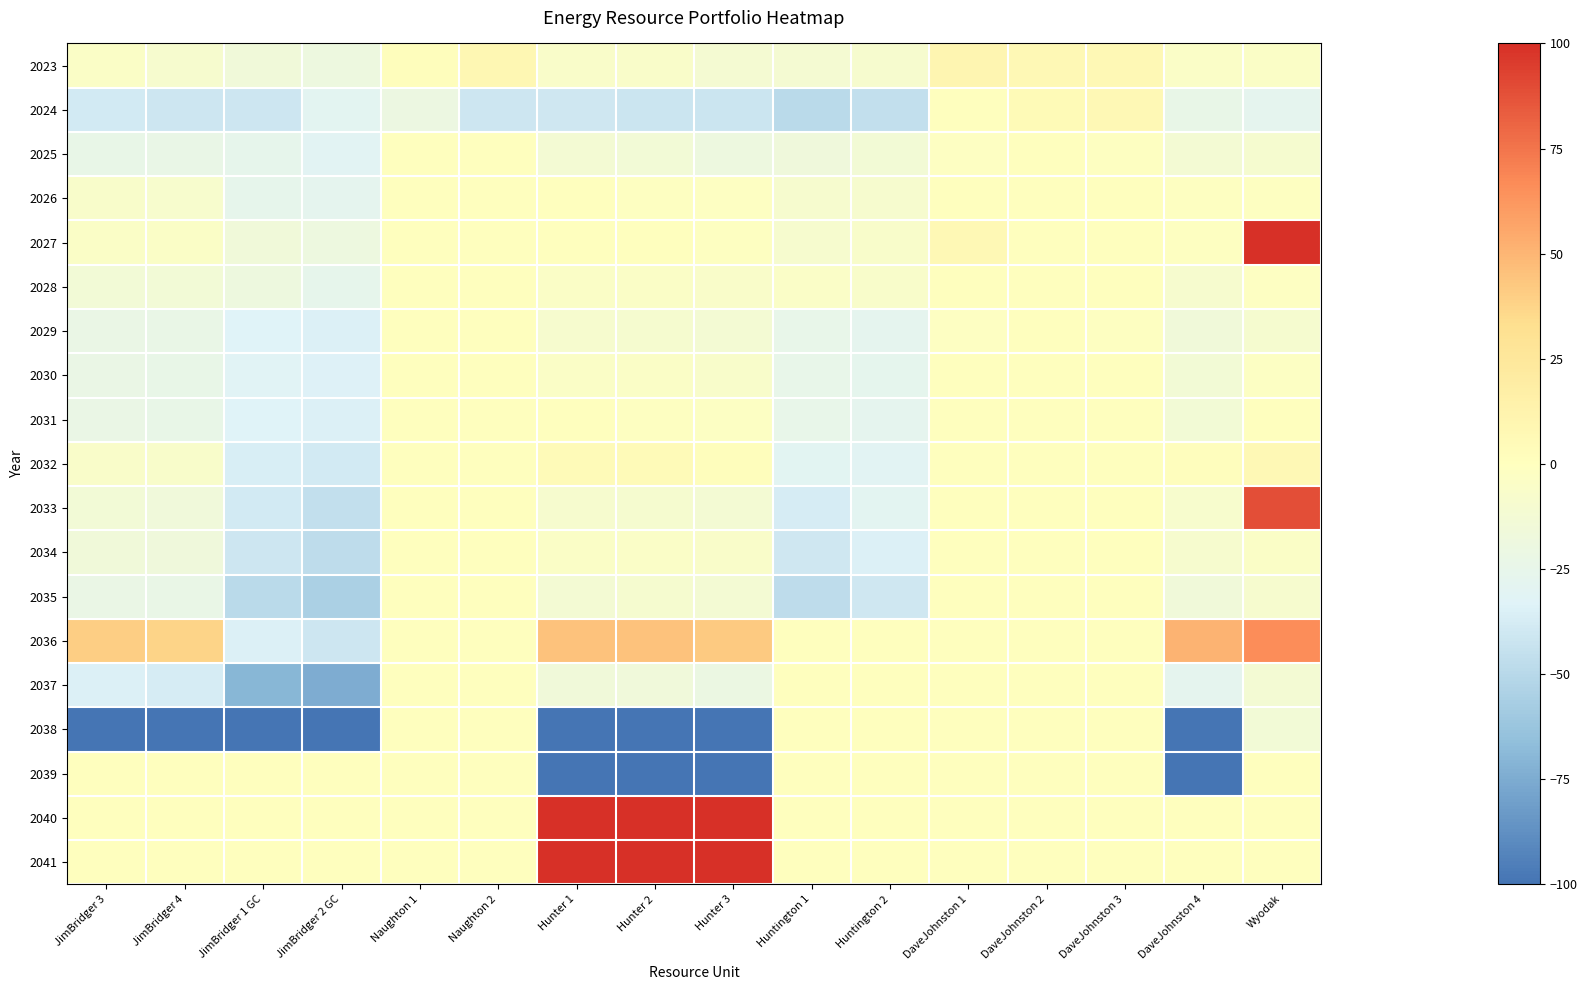

Where does the DaveJohnston 3 series first go above 0?

2023